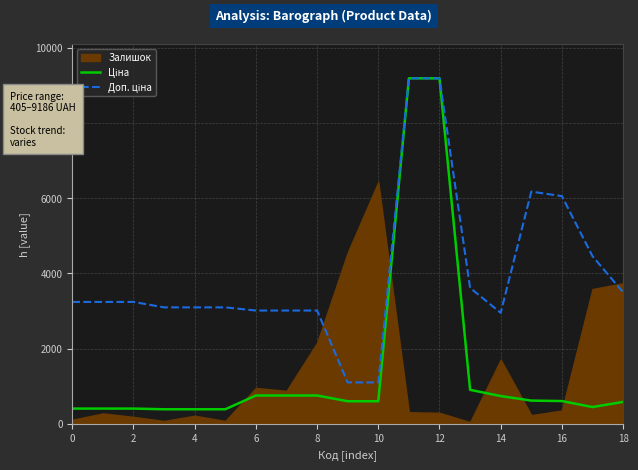

True or false: Доп. ціна has more than 0 points higher than both neighbors.

True